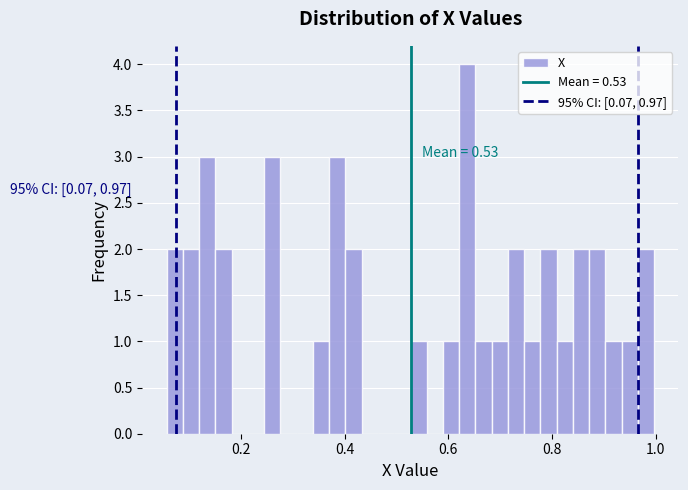

Read against the x-axis, roughly where is the centre of the tallest bar?

0.64